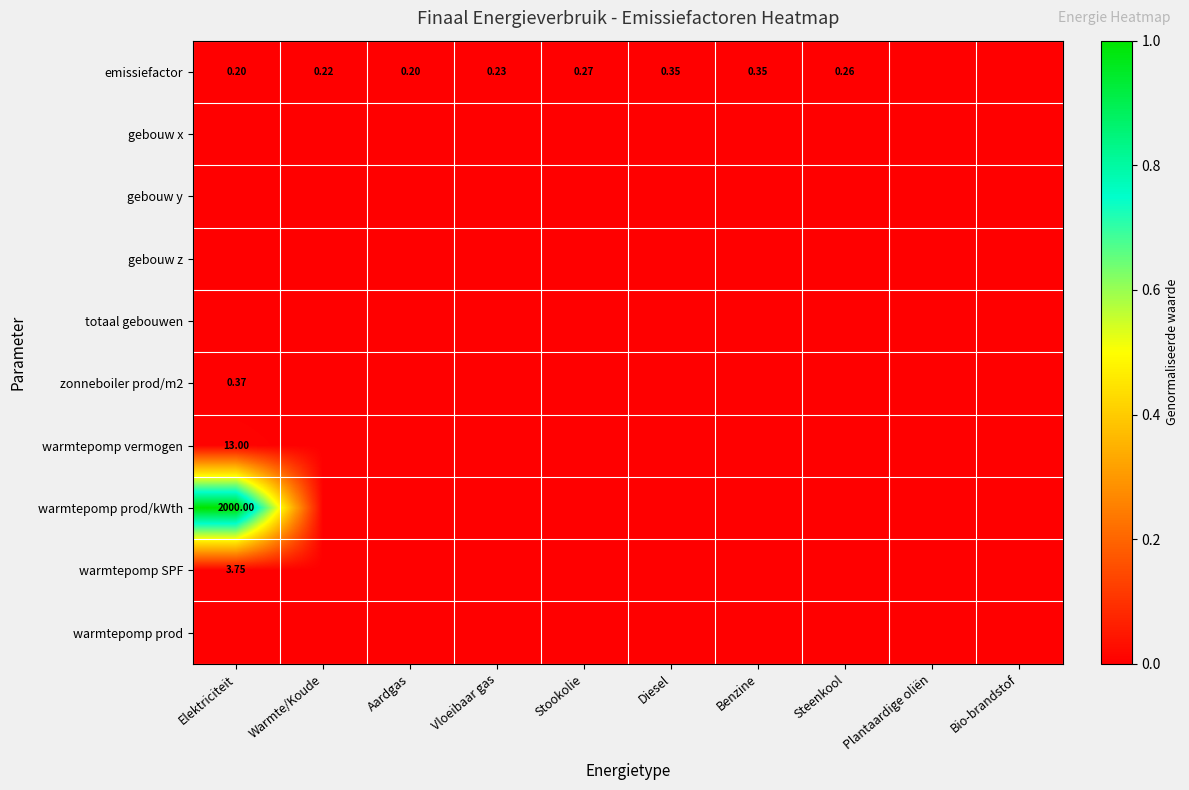

List the labels in order of warmtepomp vermogen value, smallest first.

Warmte/Koude, Aardgas, Vloeibaar gas, Stookolie, Diesel, Benzine, Steenkool, Plantaardige oliën, Bio-brandstof, Elektriciteit